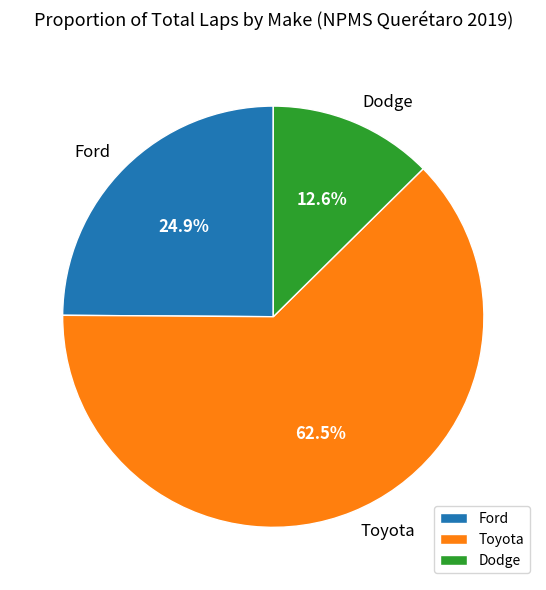

How much of the chart is everything except Toyota?

37.5%